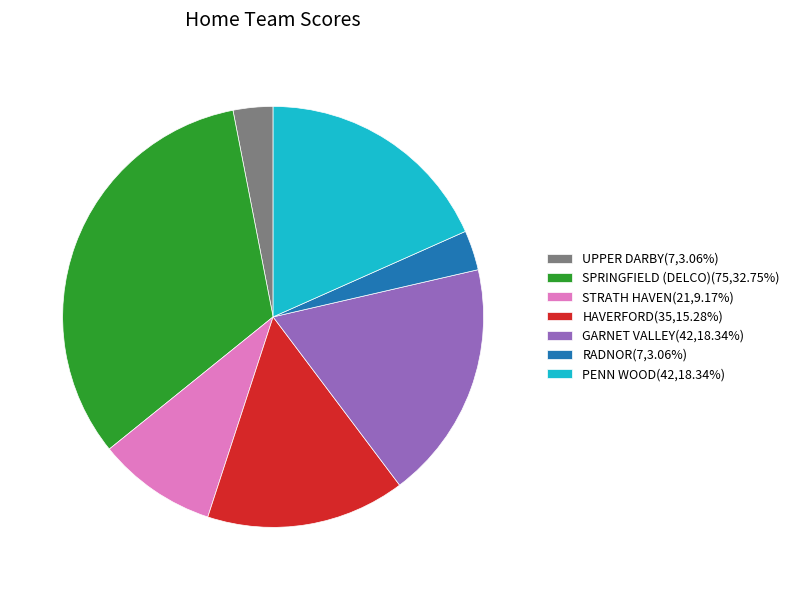

How many segments does this pie chart have?

7